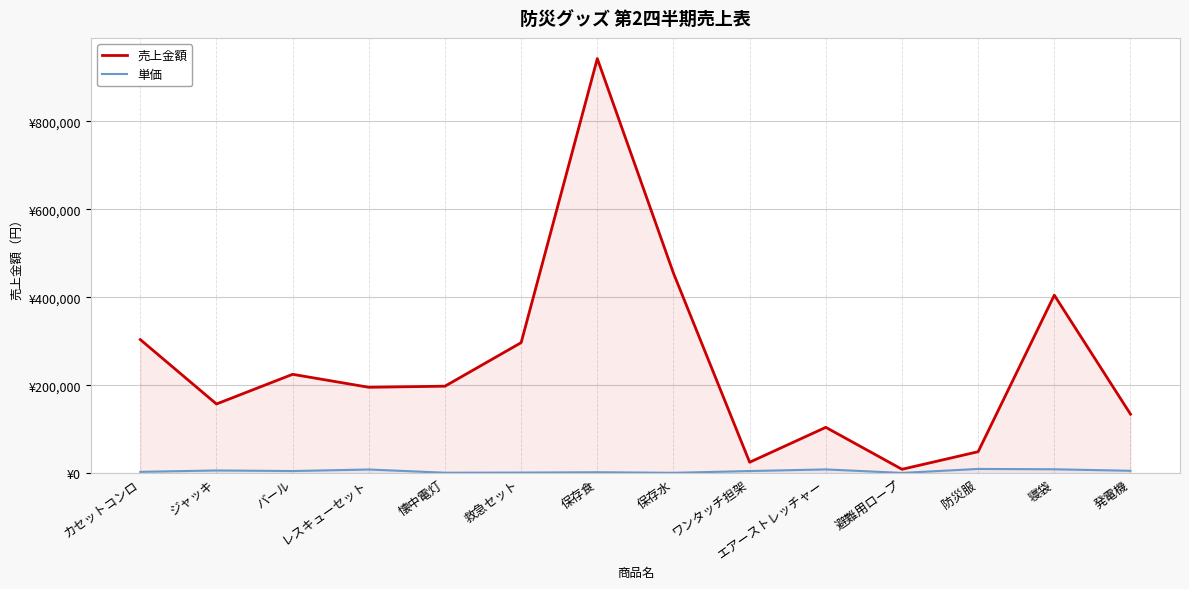

Reading left to right, extract all data points from this chart.

売上金額: カセットコンロ=304000	ジャッキ=157500	バール=225000	レスキューセット=195500	懐中電灯=198000	救急セット=297000	保存食=943000	保存水=455000	ワンタッチ担架=25000	エアーストレッチャー=104400	避難用ロープ=9000	防災服=49000	寝袋=405000	発電機=134400
単価: カセットコンロ=3200	ジャッキ=6300	バール=5000	レスキューセット=8500	懐中電灯=1200	救急セット=1500	保存食=2300	保存水=1000	ワンタッチ担架=5000	エアーストレッチャー=8700	避難用ロープ=750	防災服=9800	寝袋=9000	発電機=5600